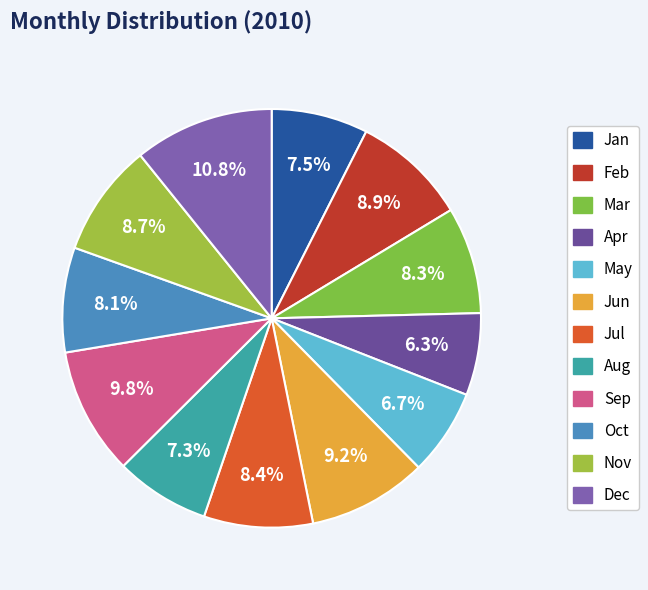

Does Dec account for over 50% of the chart?

No